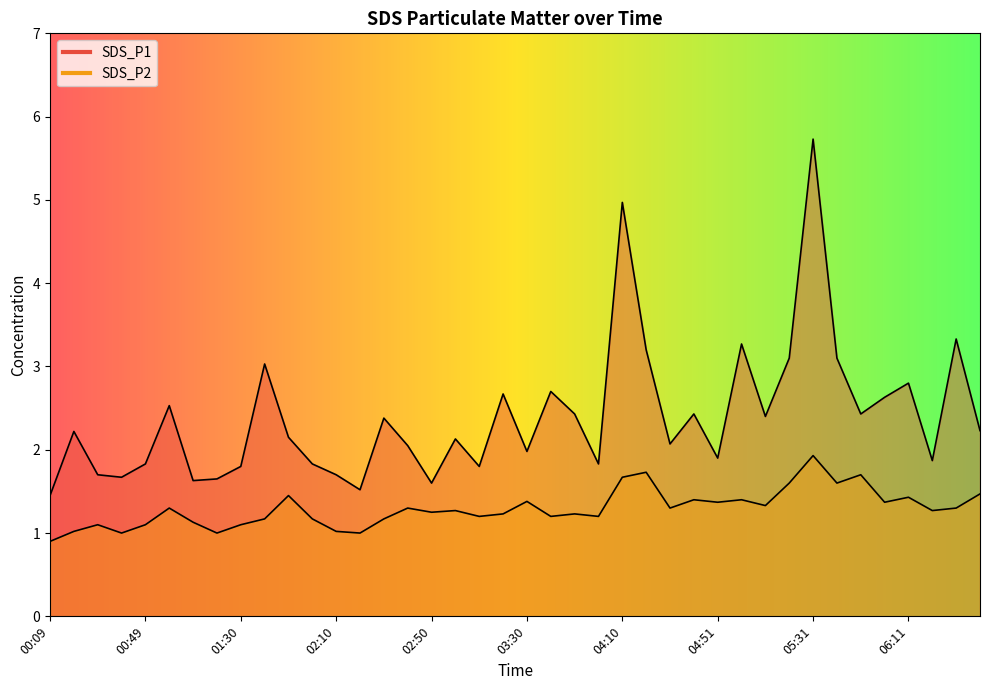

What is the sum of all SDS_P2 values?

51.8